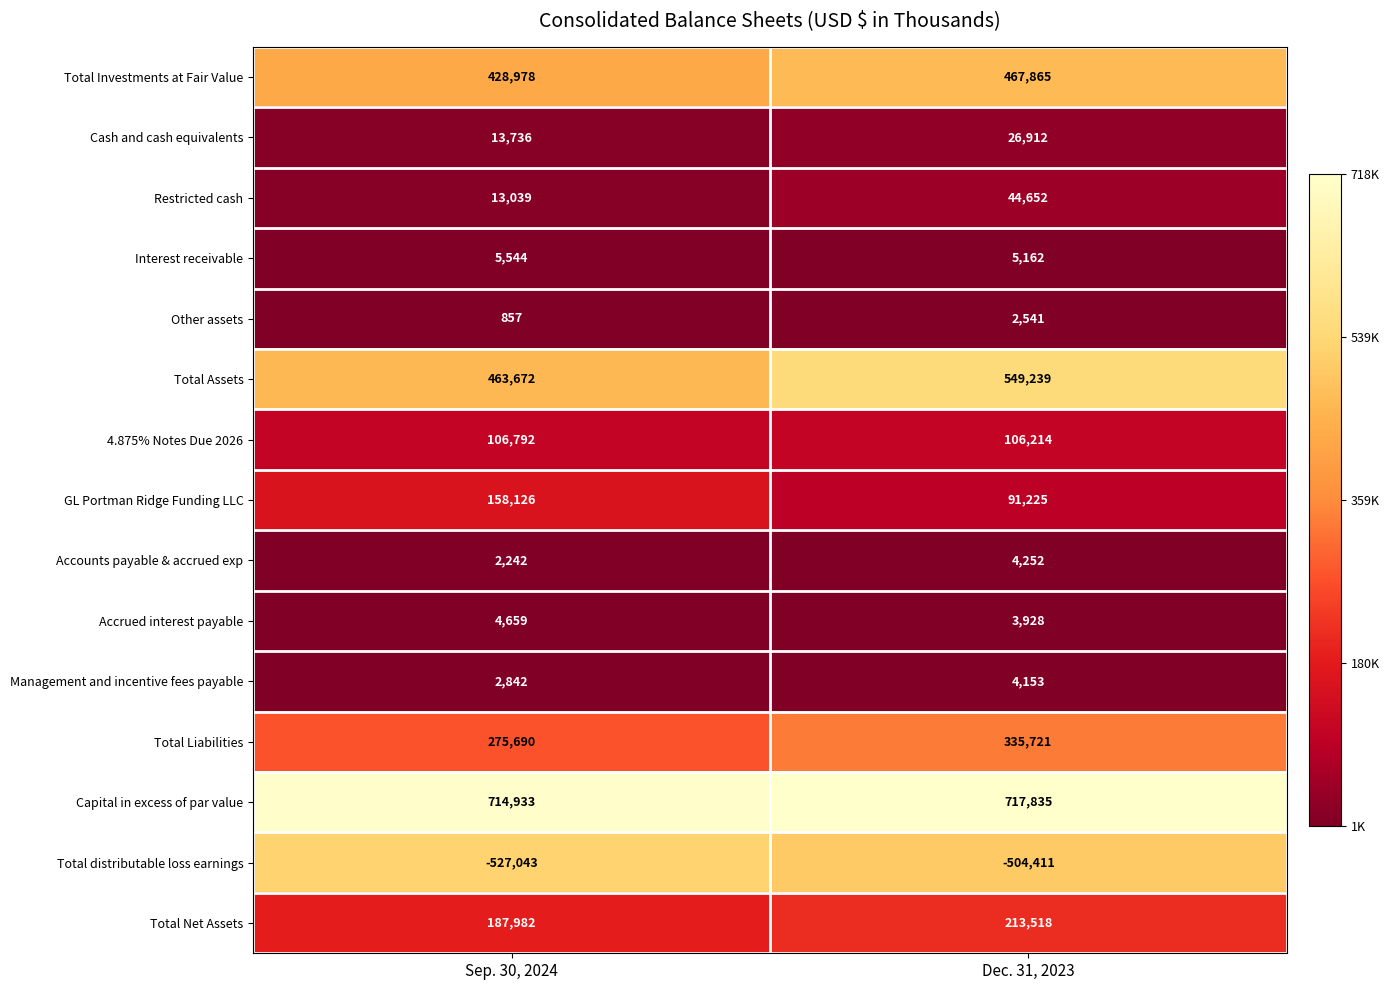

What is the smallest value displayed?

-527043